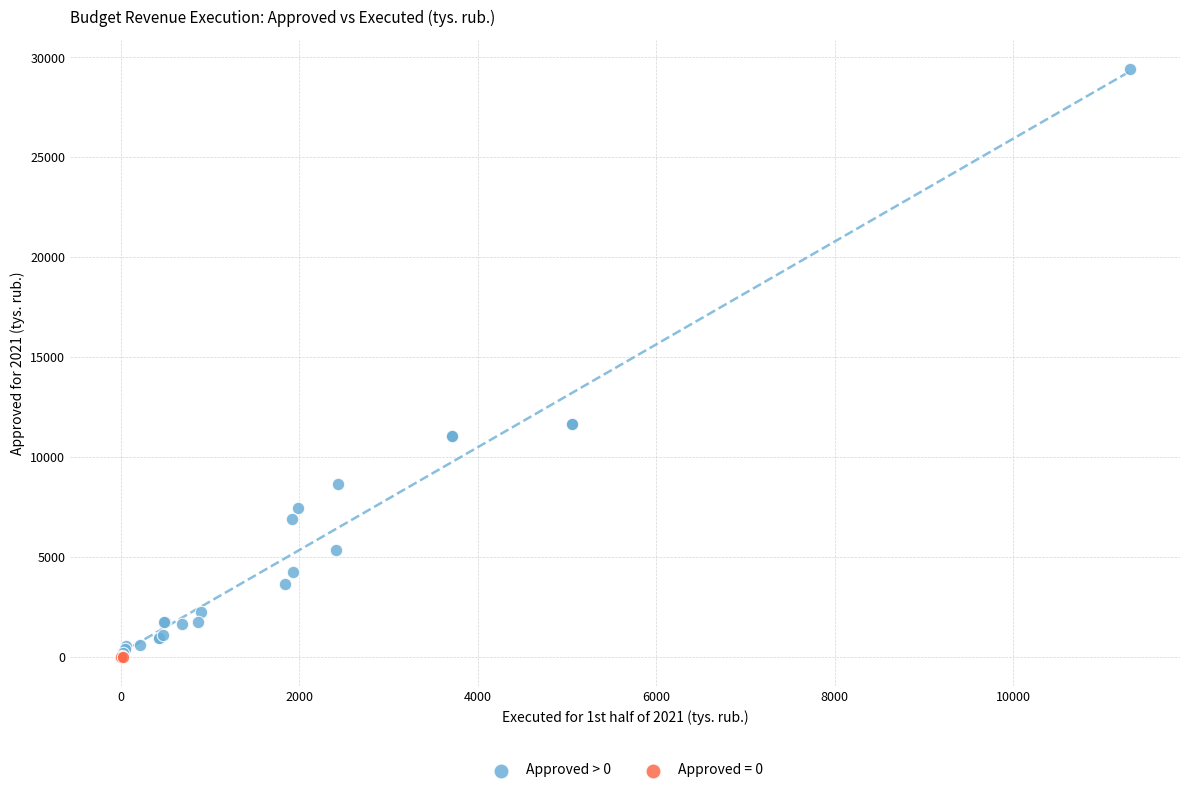

Which series contains the highest Y value?

Approved > 0